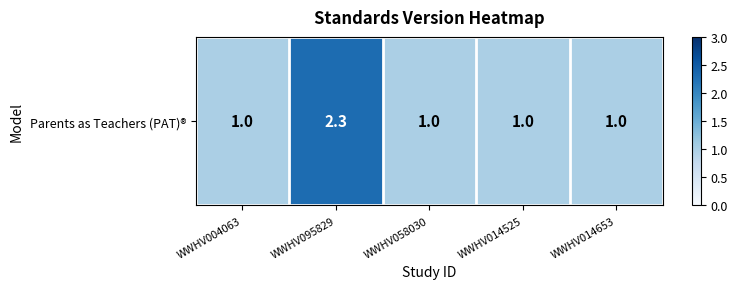

How many values exceed 1?

1